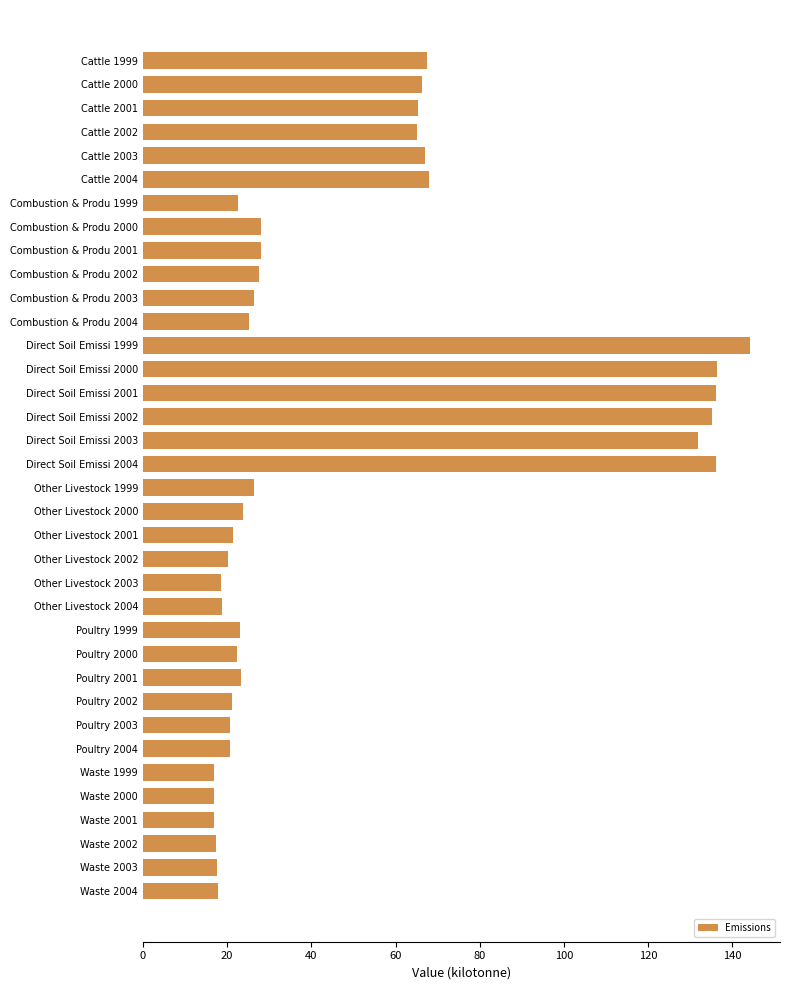

What is the label of the 18th bar from the top?

Direct Soil Emissi 2004